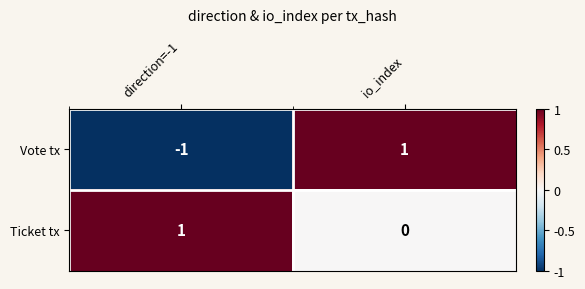

True or false: Ticket tx has a value of 1 at direction=-1.

True